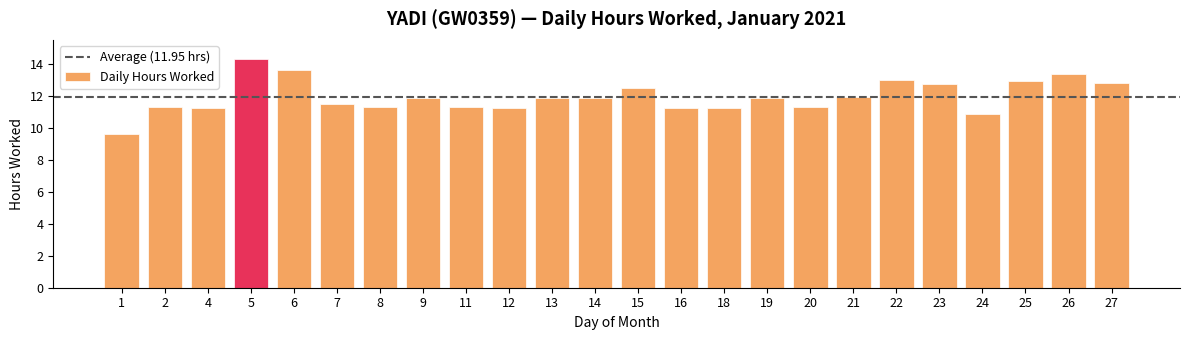

What is the value of the 15th bar from the left?

11.2